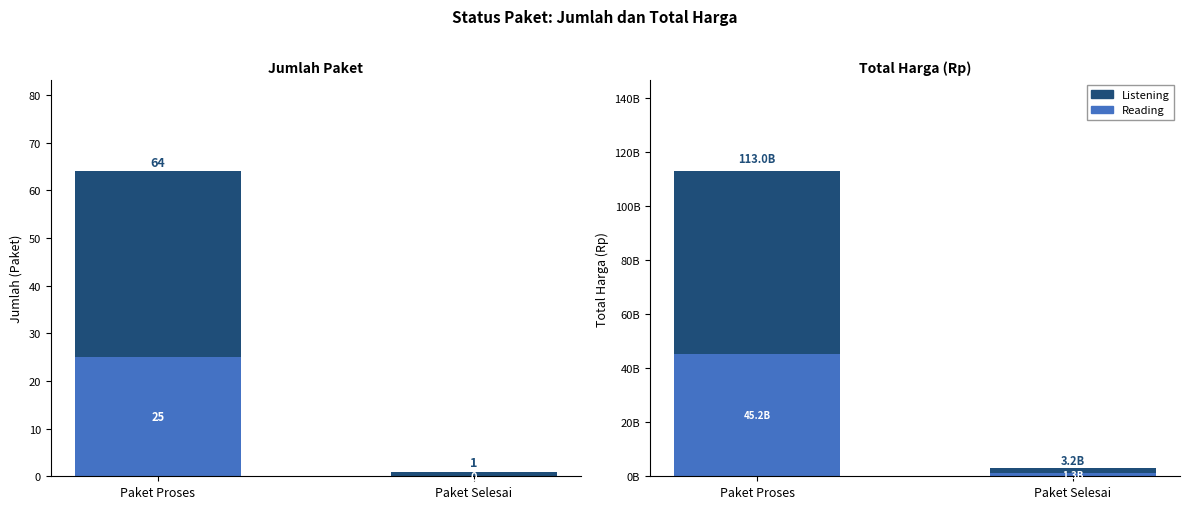

What is the value of the Listening bar at the 1st from the left?

112963346772.0